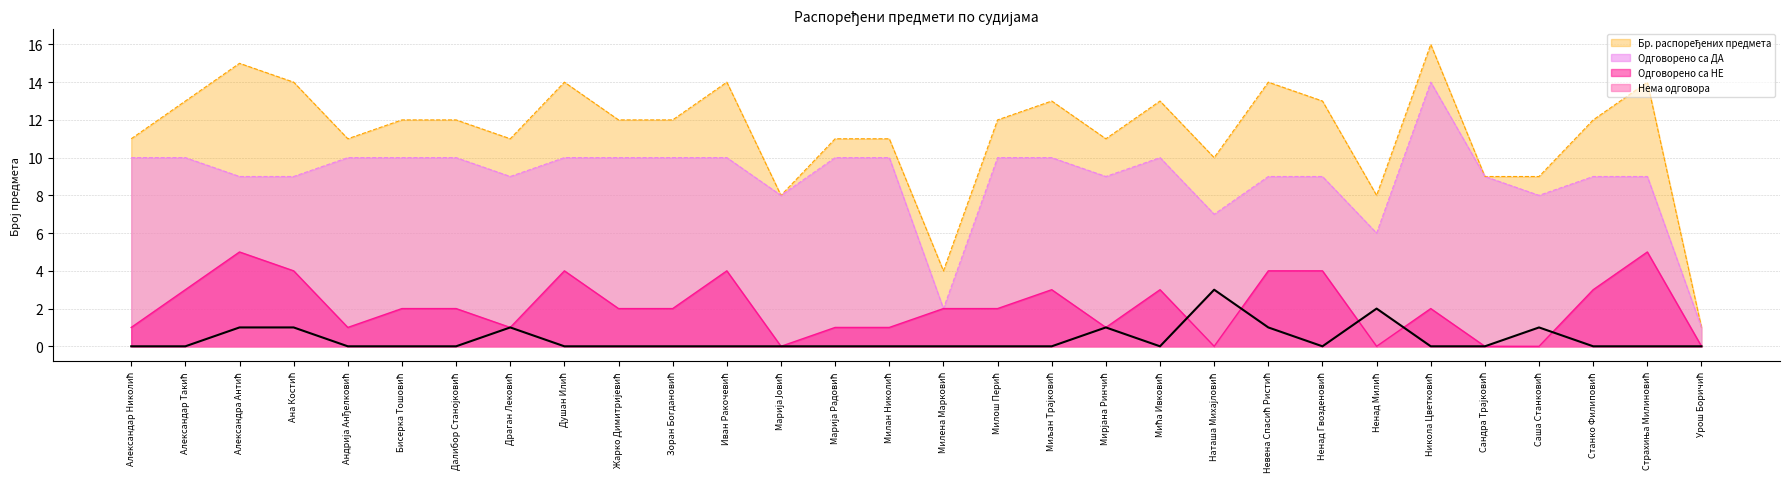

What is the maximum value shown in the chart?

16